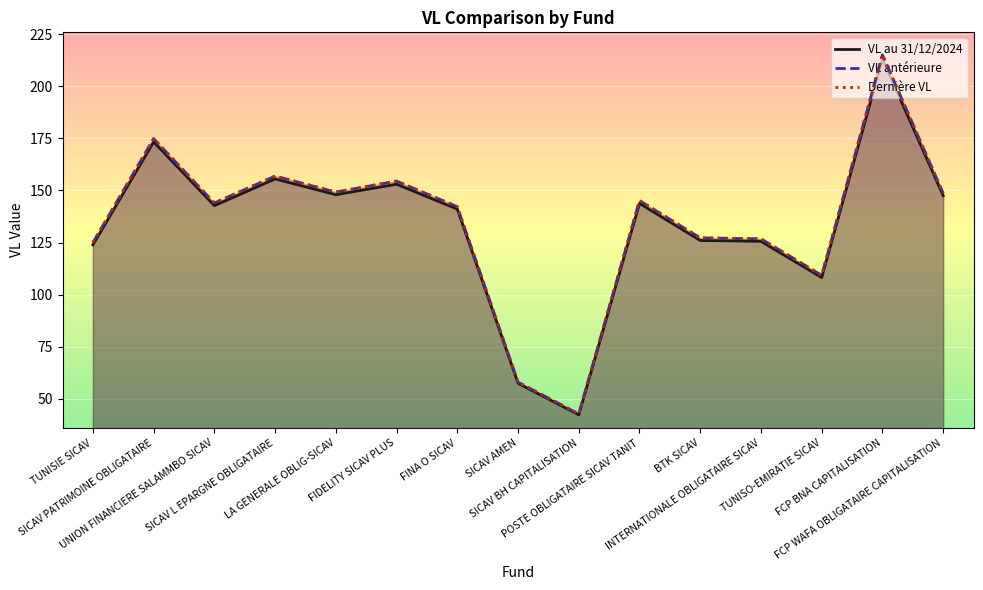

How many values in the VL antérieure series exceed 143?

8